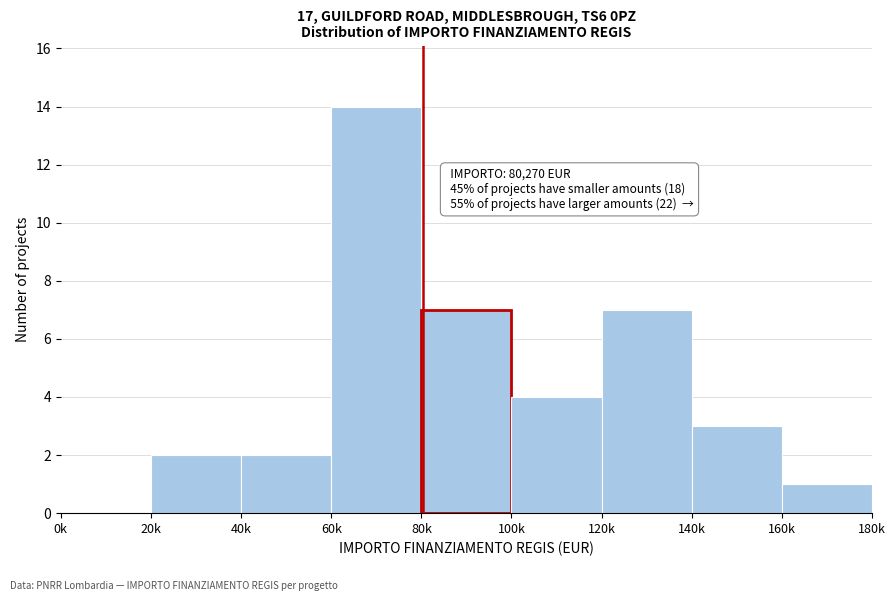

Reading left to right, list all the values displayed in this chart.

0k=0	20k=2	40k=2	60k=14	80k=7	100k=4	120k=7	140k=3	160k=1